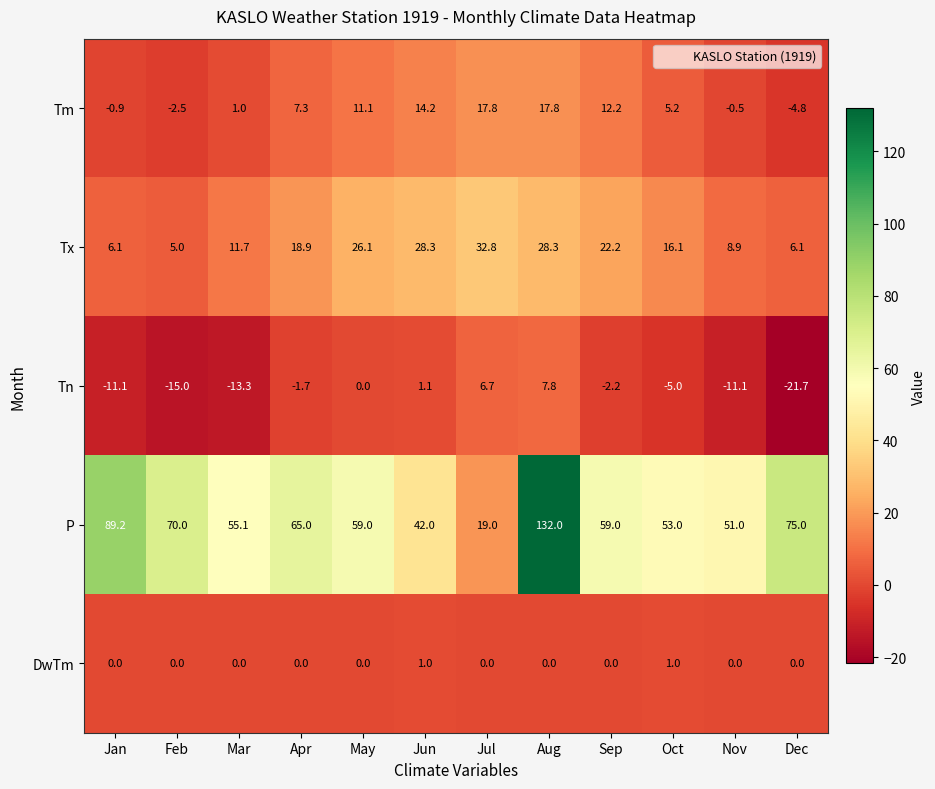

What is the approximate value of P at Dec?

75.0